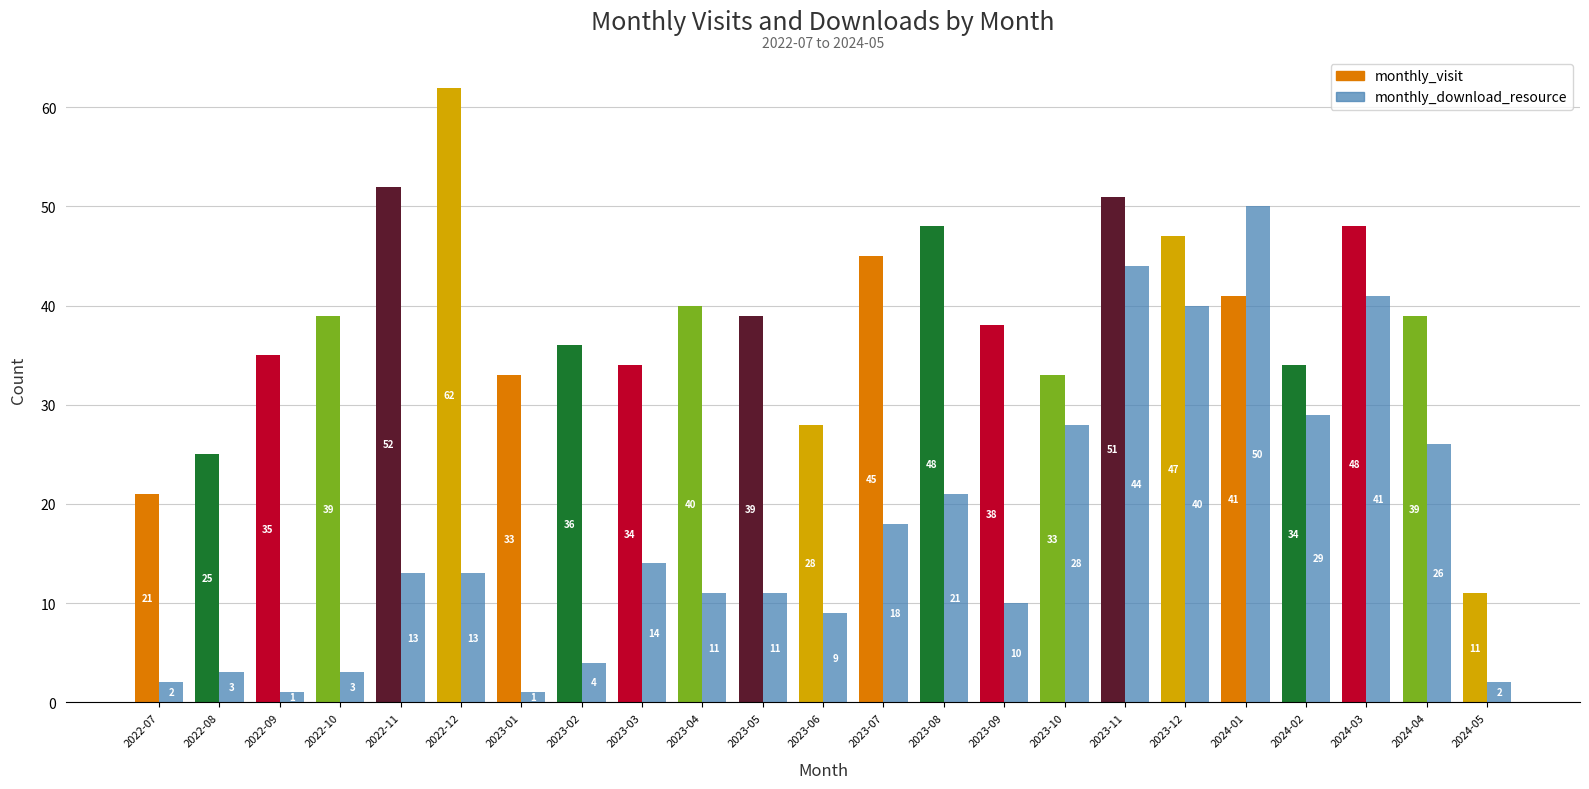

How many data points in monthly_download_resource are less than 13?

11